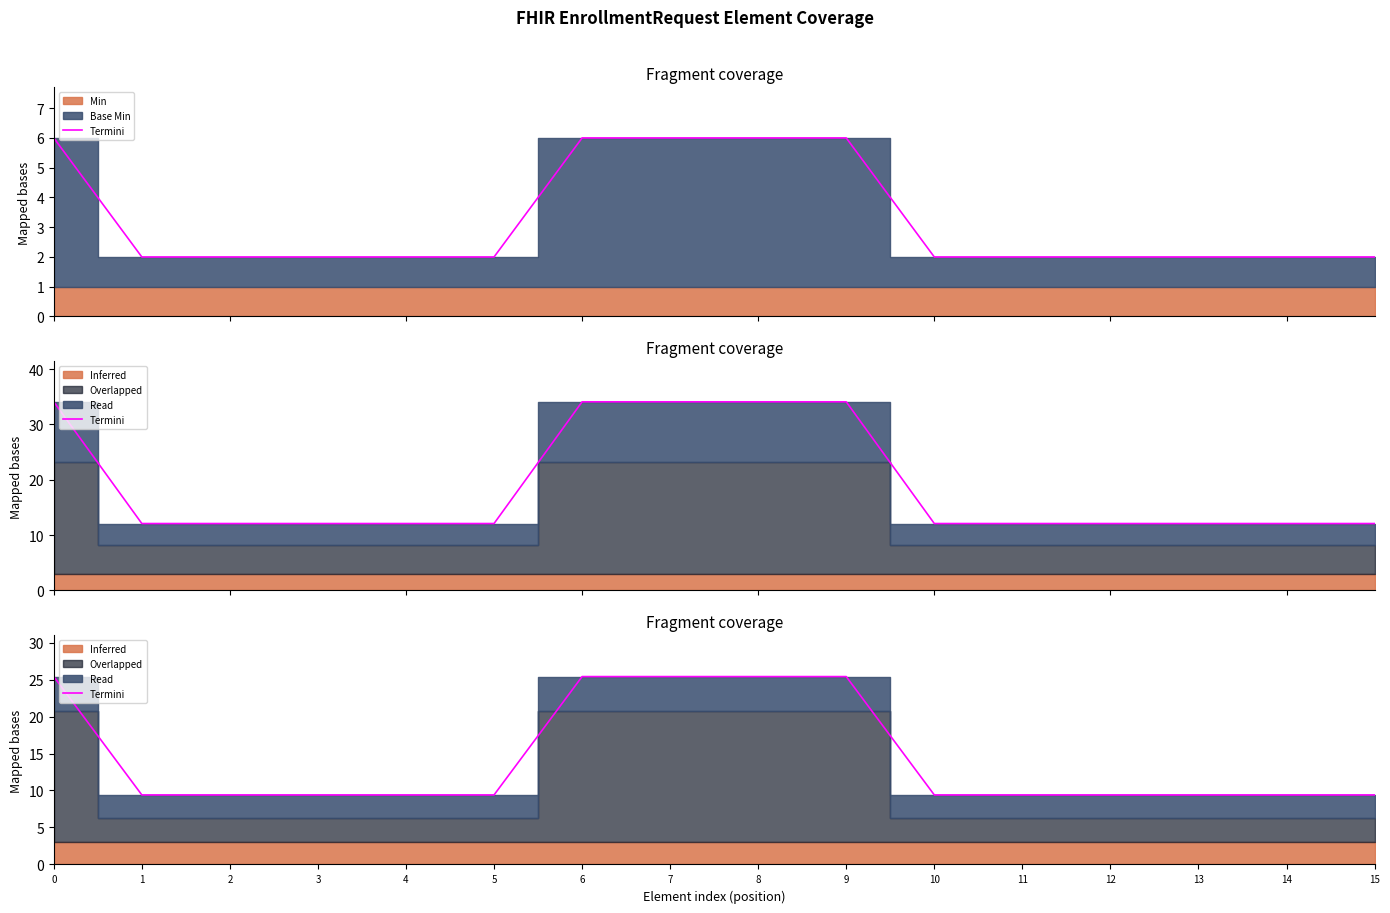

Rank the categories by value from lowest to highest.

1, 2, 3, 4, 5, 10, 11, 12, 13, 14, 15, 0, 6, 7, 8, 9